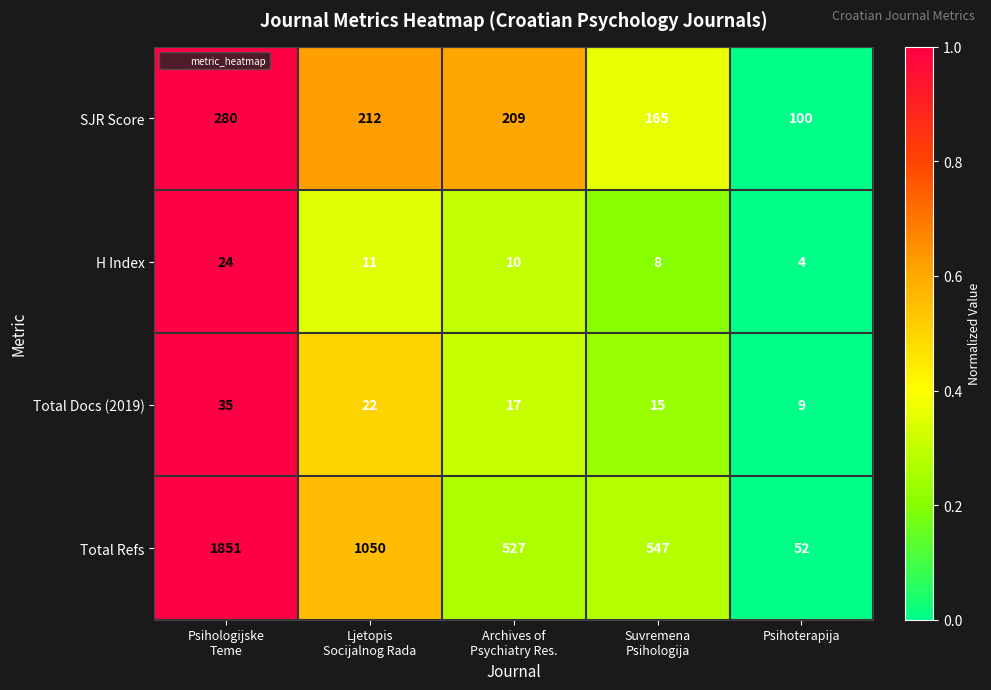

Read the Total Docs (2019) value at Psihoterapija.

9